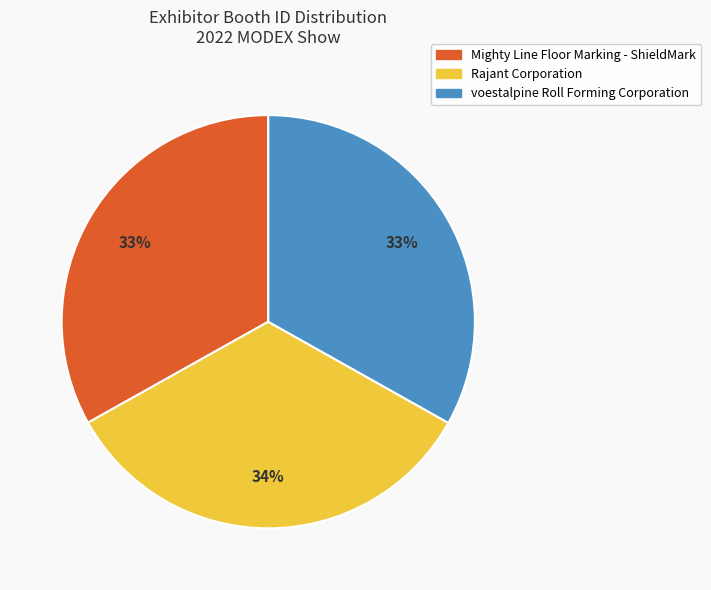

What is the largest slice in the pie chart?

Rajant Corporation